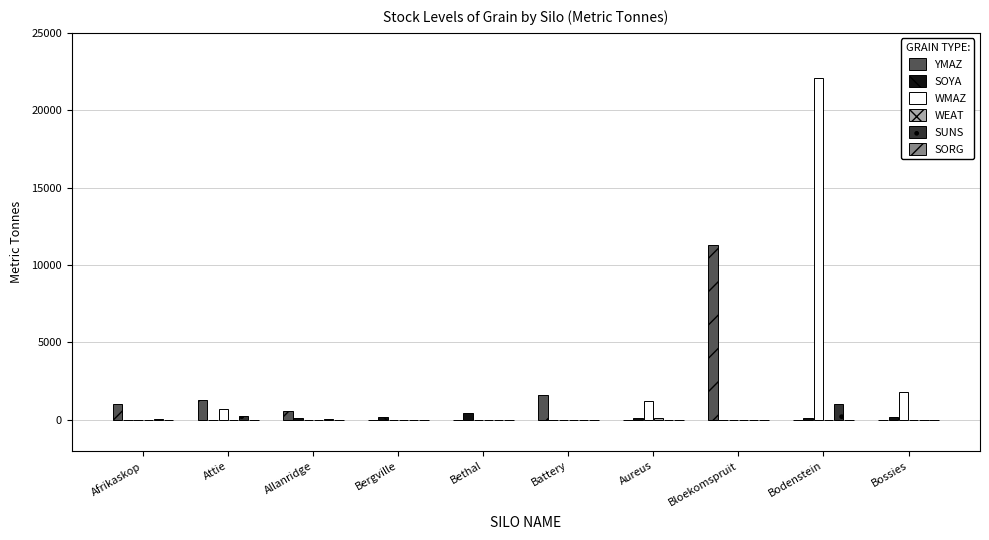

How many groups of bars are there?

10